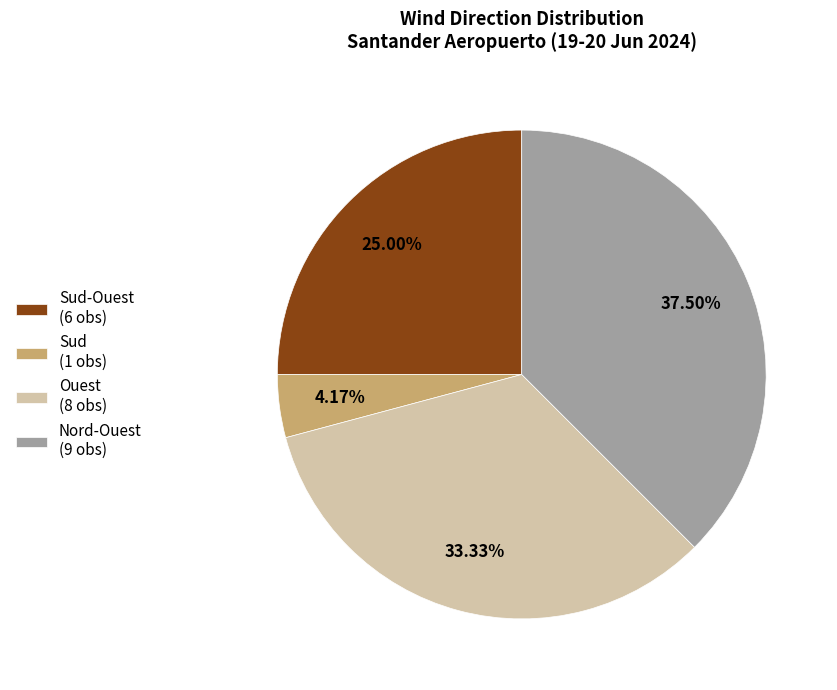

What is the ratio of the value at Ouest (8 obs) to the value at Nord-Ouest (9 obs)?

0.9